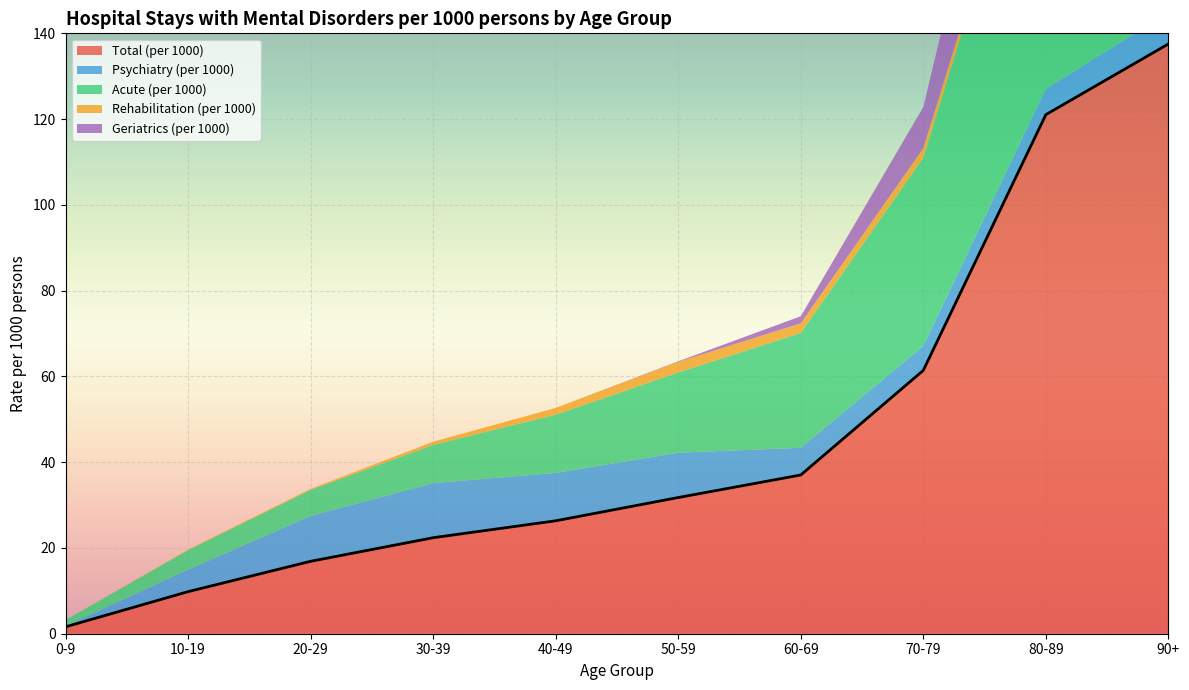

Which label corresponds to the largest value in the chart?

90+